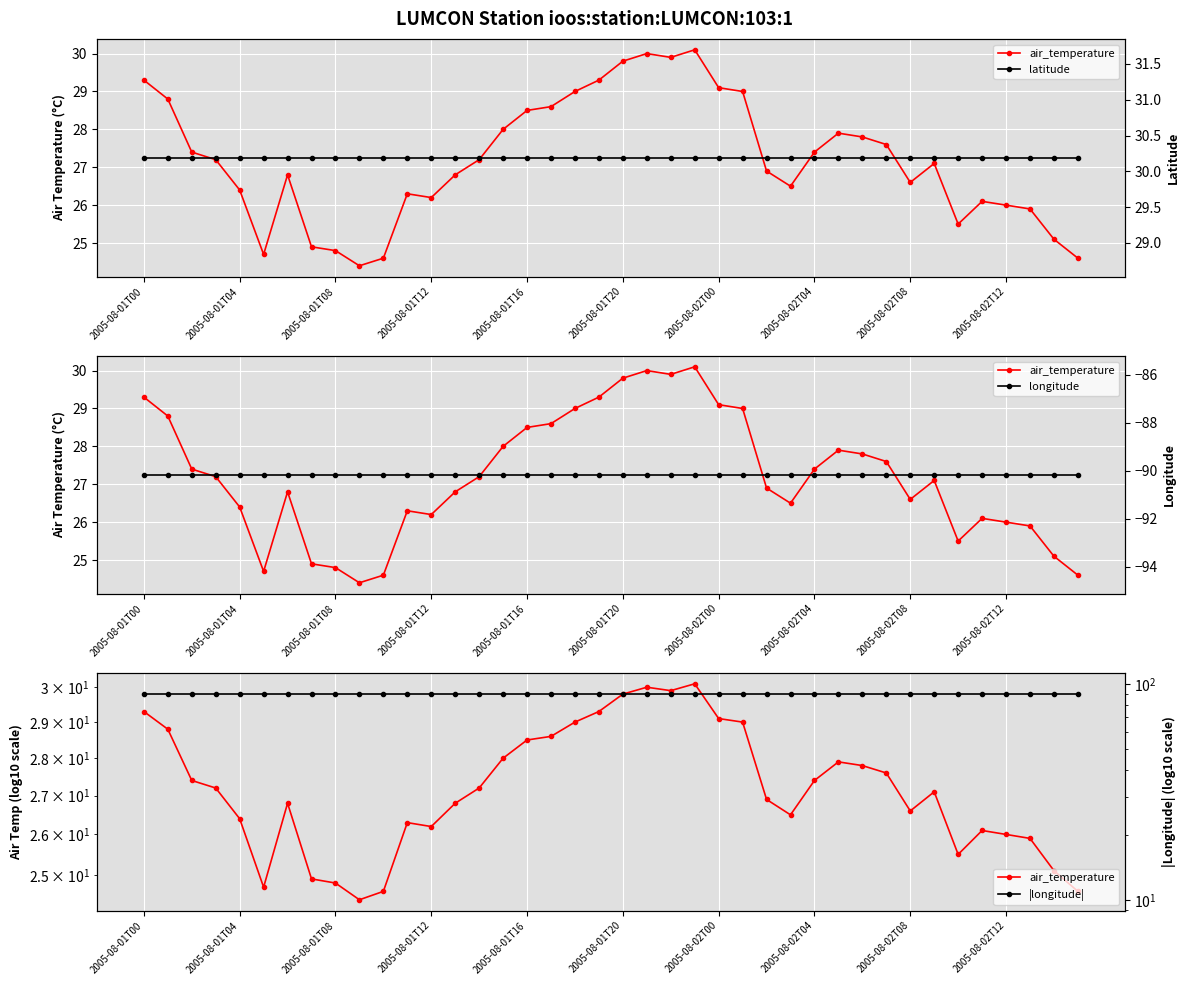

True or false: |longitude| has a value of 150.0 at 31.

False